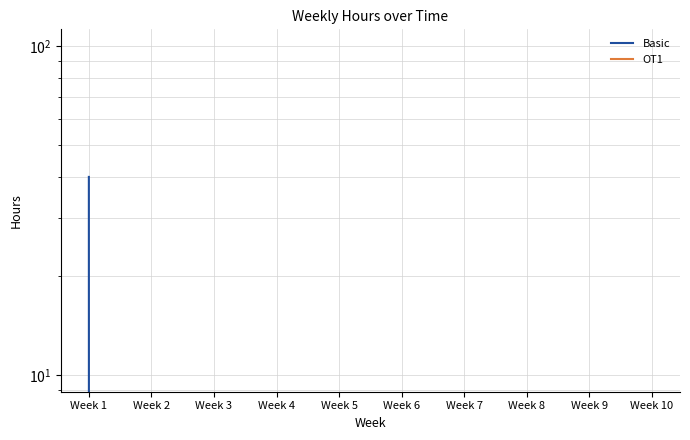

Is it true that OT1 equals 0 at Week 4?

True